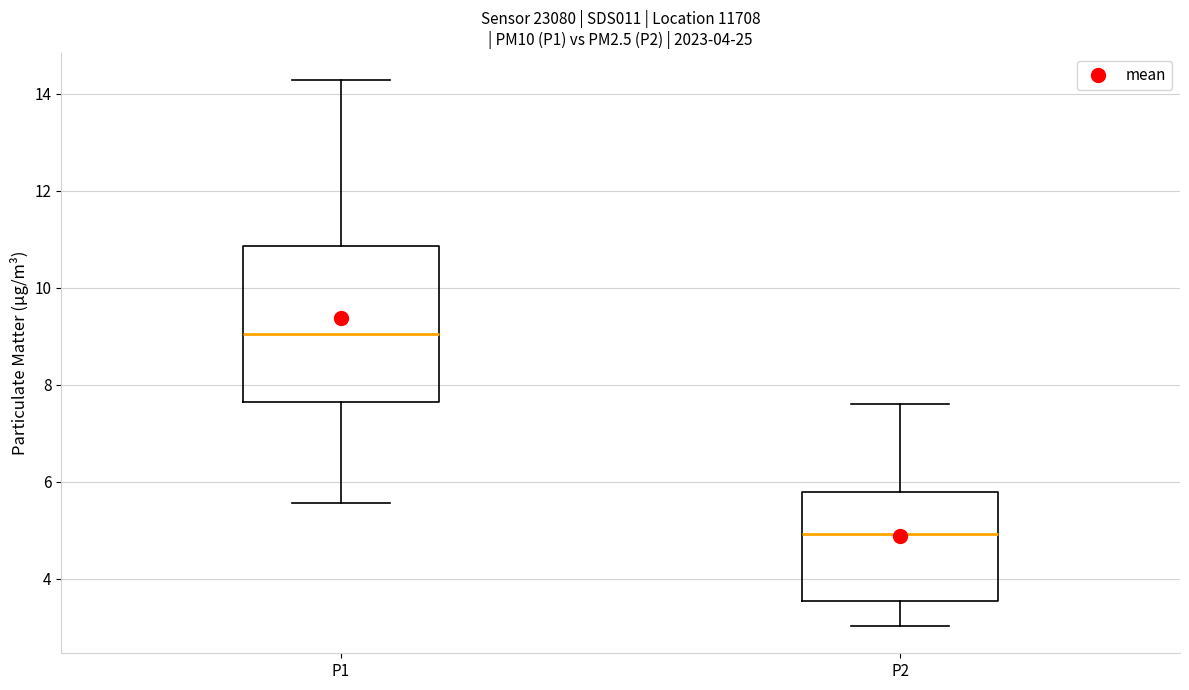

Reading left to right, transcribe this box plot: for each box, give where its median line is, the range the box spans, and where its two whiskers end, as read against the y-axis. The values are not printed on the chart, so give them approximately, as read against the axis.

P1: median 9.0, box 7.6 to 10.8, whiskers 5.6 to 14.2
P2: median 5.0, box 3.6 to 5.8, whiskers 3.0 to 7.6